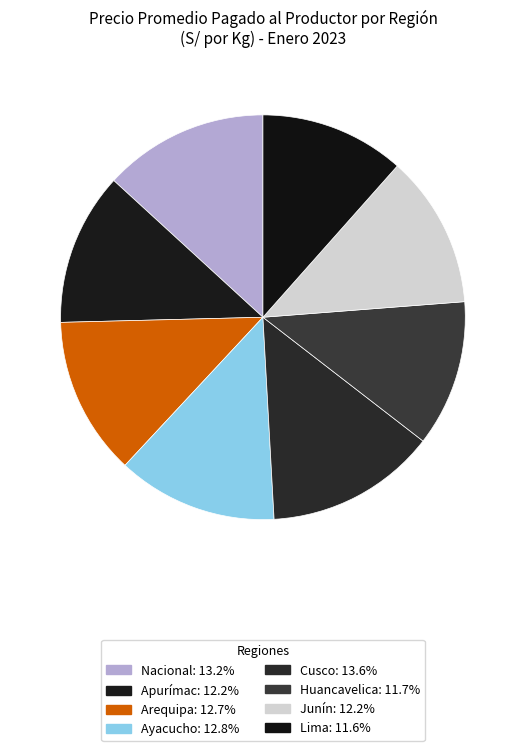

To the nearest percent, what portion does Apurímac represent?

12%